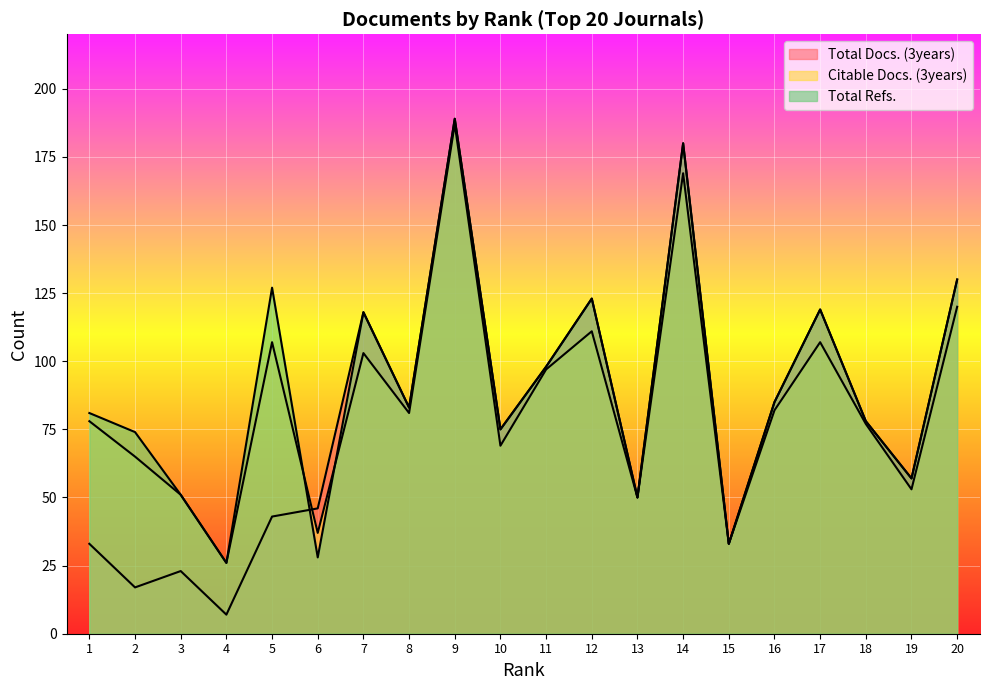

What is the maximum value for Citable Docs. (3years)?

187